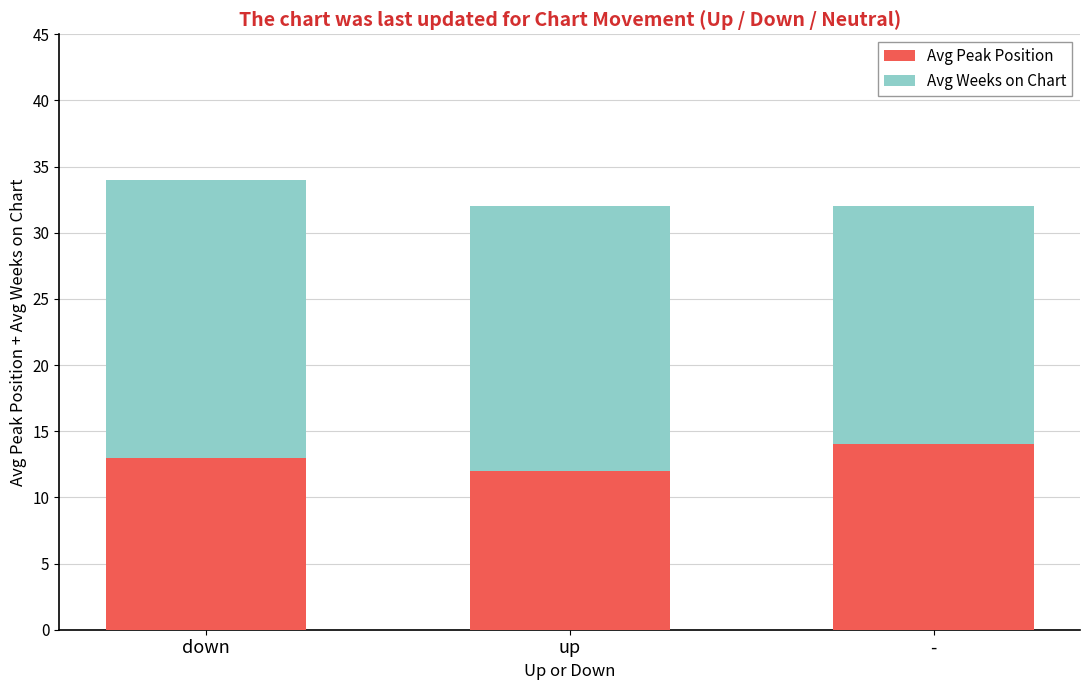

The value of Avg Peak Position at down is 7. True or false?

False